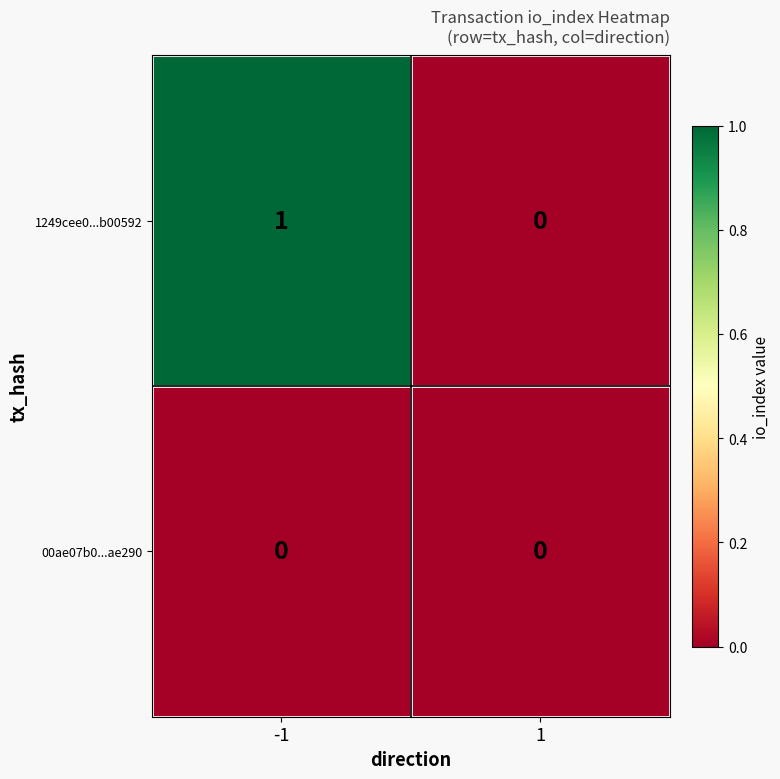

What is the maximum value shown in the chart?

1